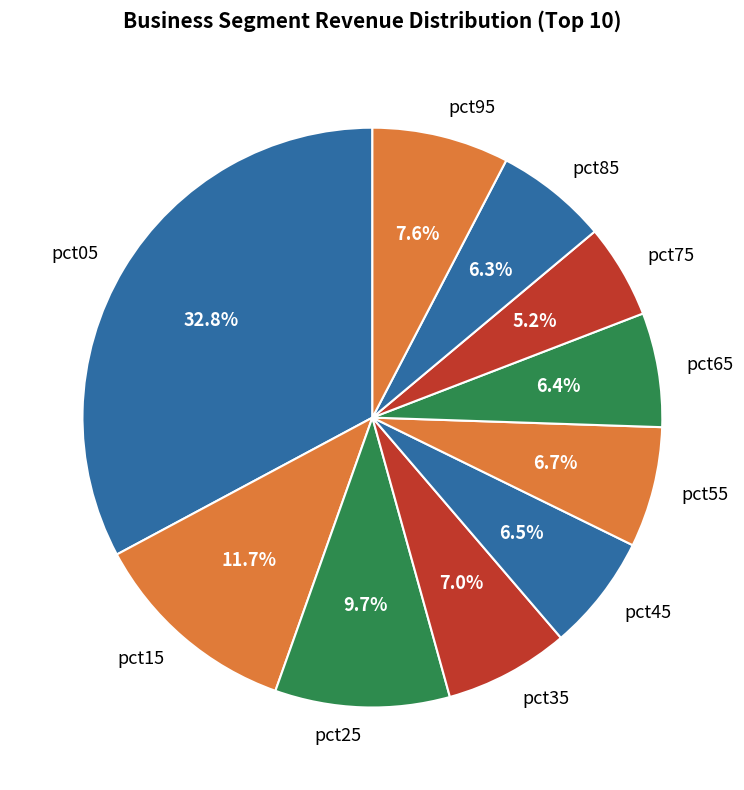

What percentage do pct85 and pct05 together represent?

39.1%